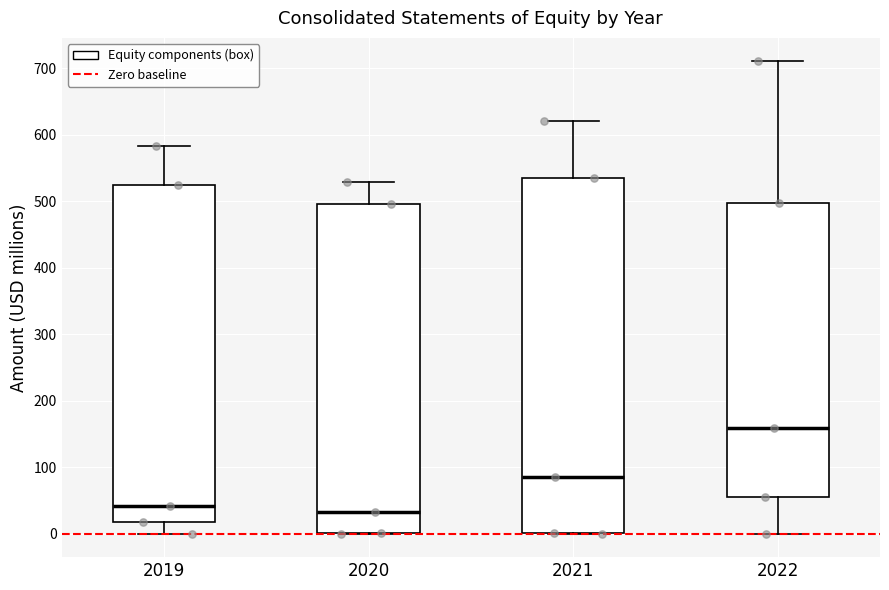

Comparing the boxes themselves (not the whiskers), which one is the tallest?

2021